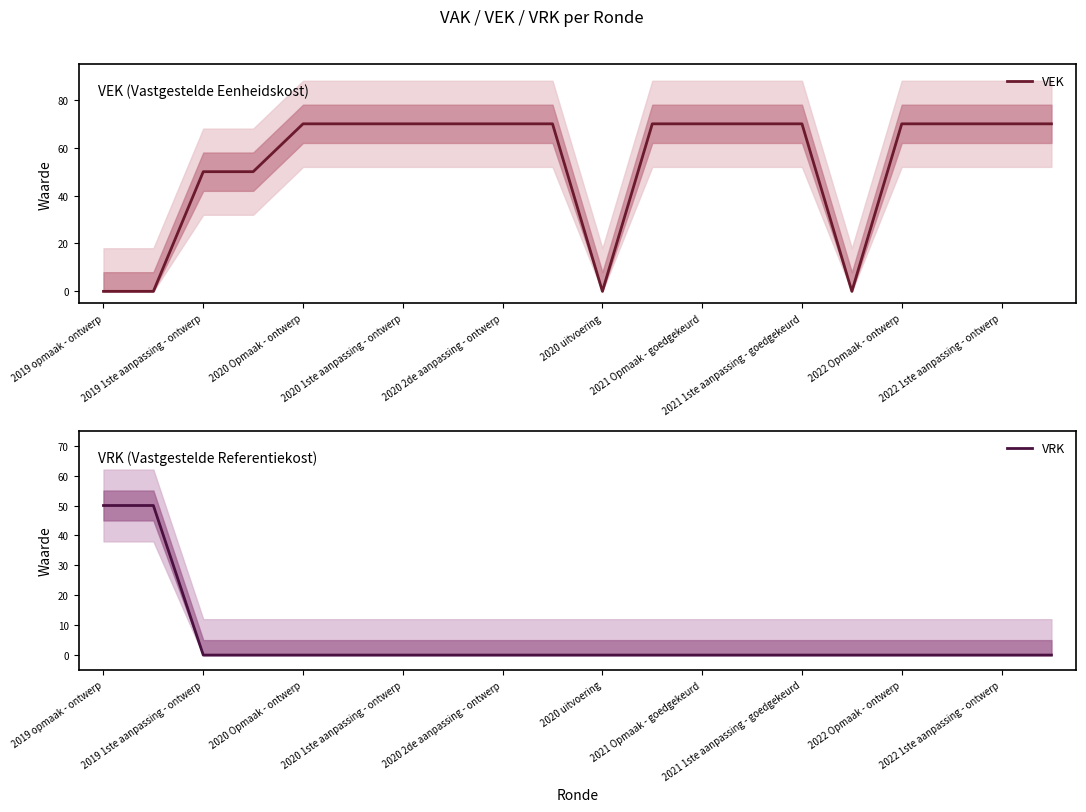

How many distinct data groups are displayed?

2